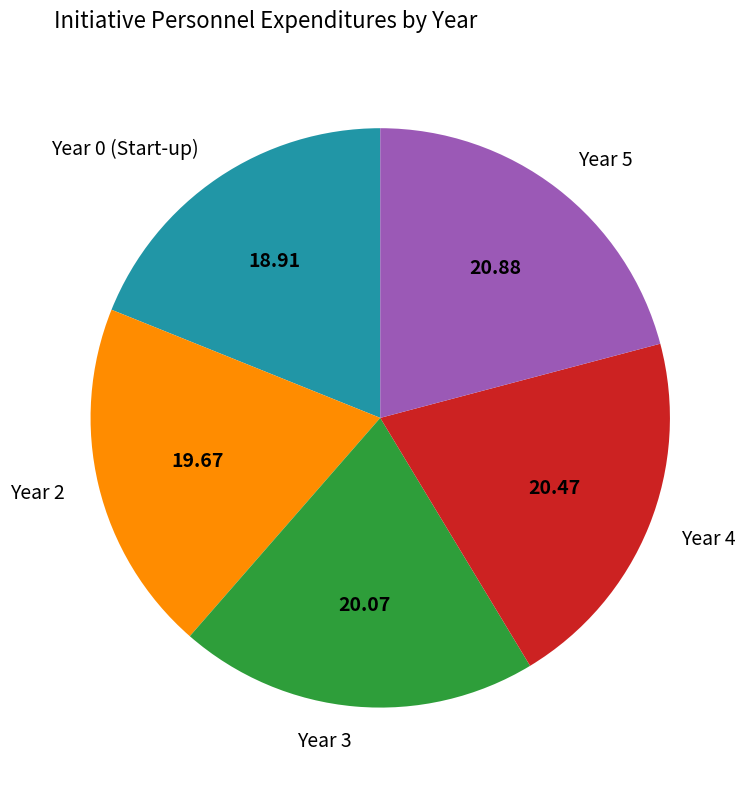

Does Year 4 account for over 50% of the chart?

No